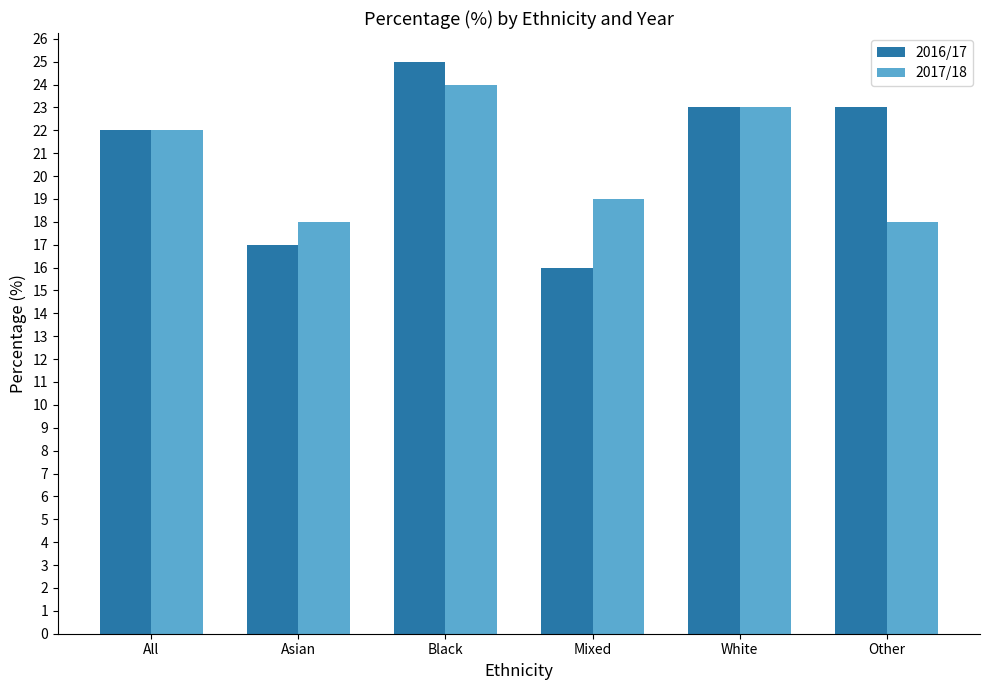

Does the chart contain stacked bars?

No